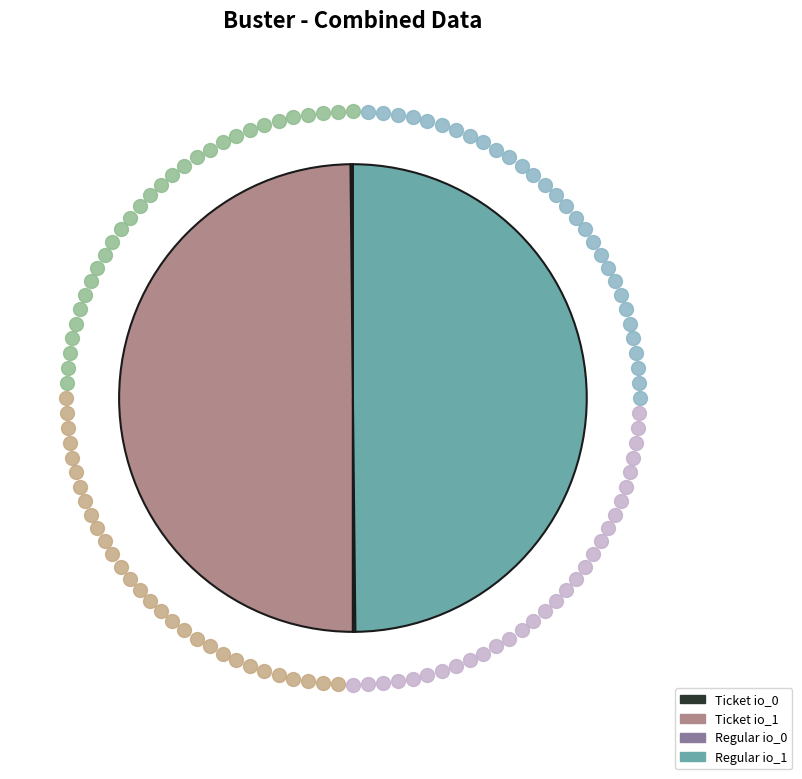

True or false: Ticket io_1 accounts for 35% of the total.

False